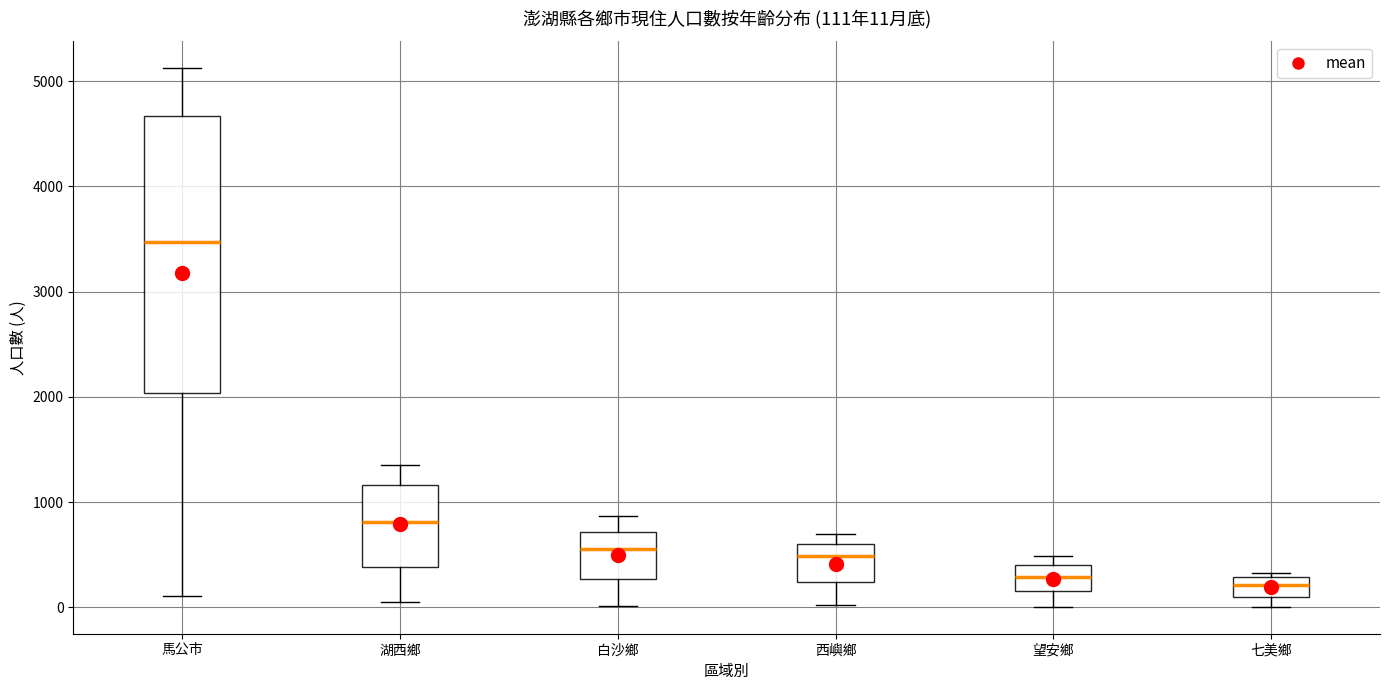

Which box is the tallest, from its lower edge to its upper edge?

馬公市